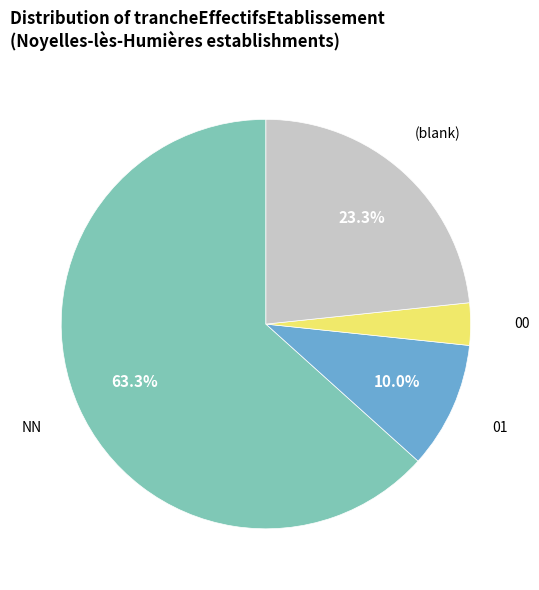

Is there any slice that represents more than half of the pie?

Yes